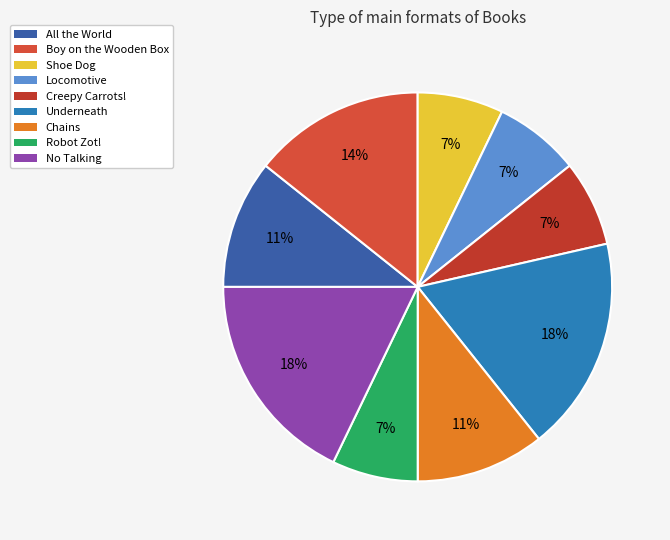

Count the number of slices in the pie.

9